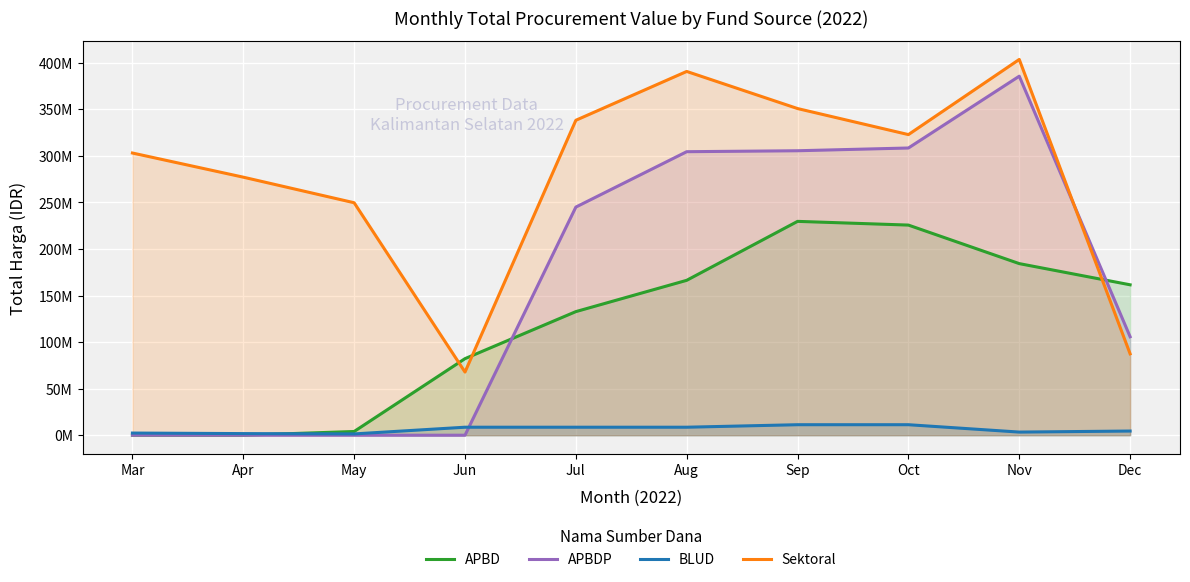

Between Nov and Oct, which is larger?

Oct